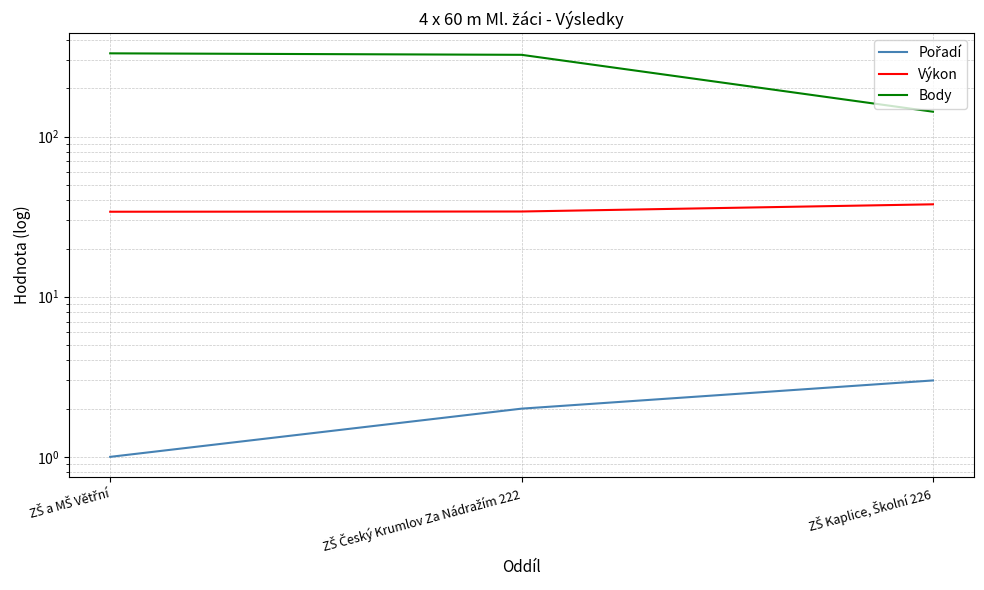

Reading right to left, transcribe all the data shown in this chart.

Pořadí: 3.0	2.0	1.0
Výkon: 37.8	34.0	33.9
Body: 143.0	324.0	331.0